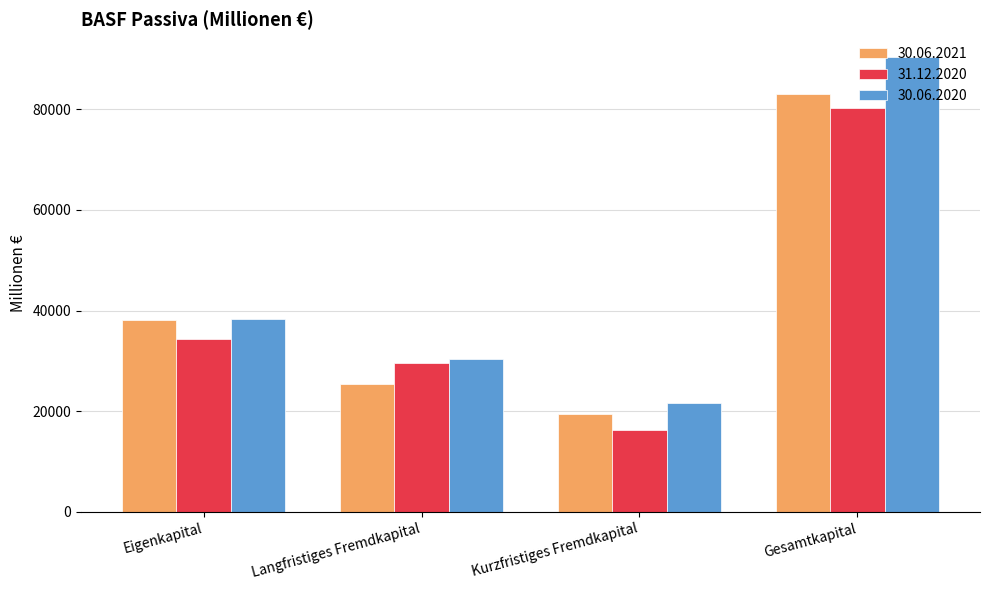

At how many categories does at least one series exceed 79180?

1